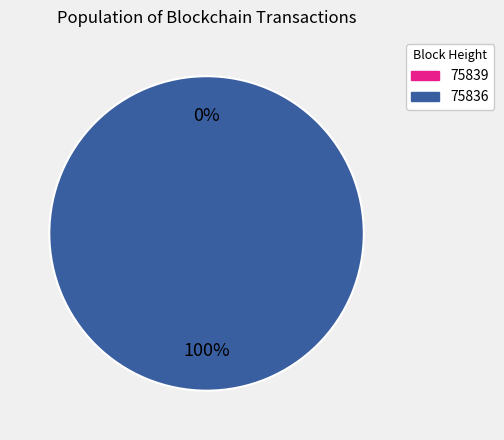

Is 75839 the majority of the pie?

No